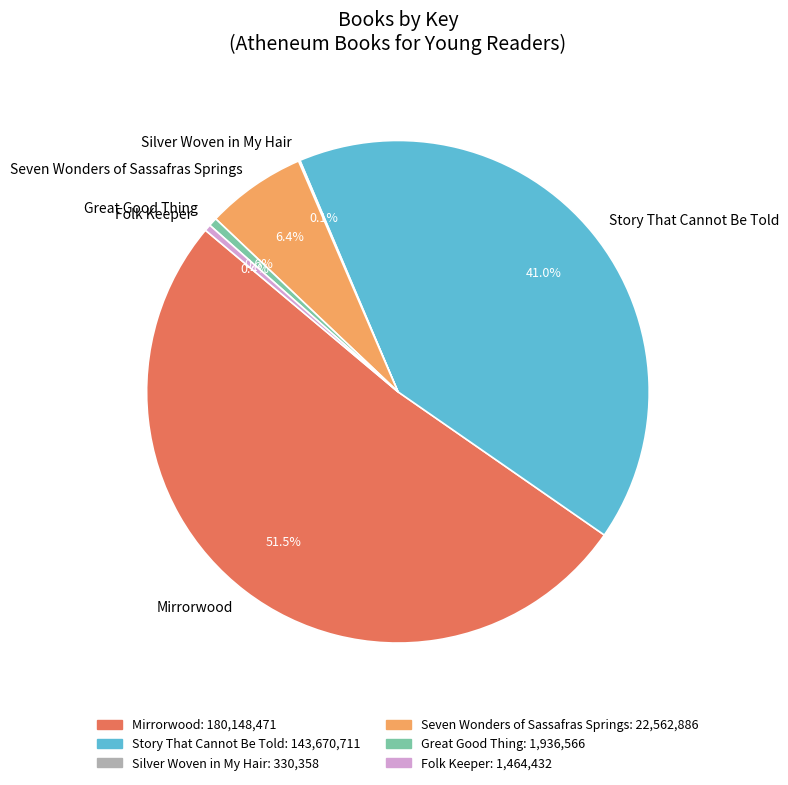

Is there any slice that represents more than half of the pie?

Yes